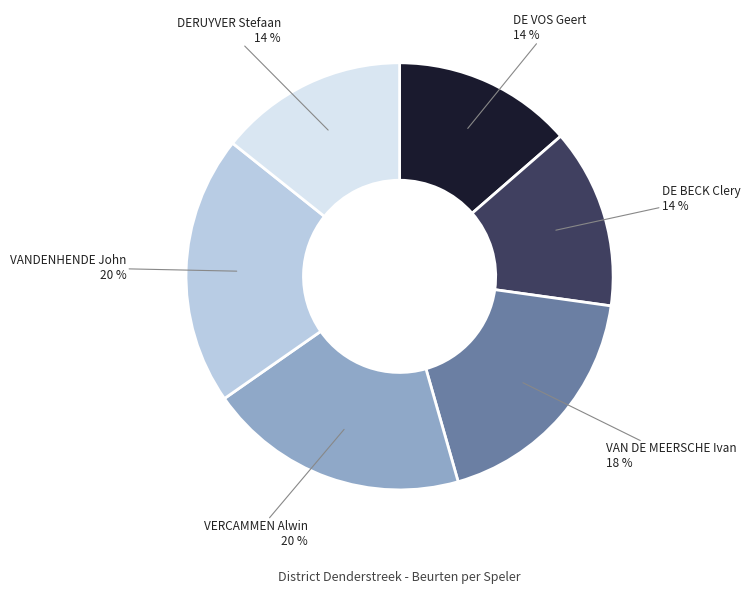

Combined, do DERUYVER Stefaan and VERCAMMEN Alwin account for over 50%?

No